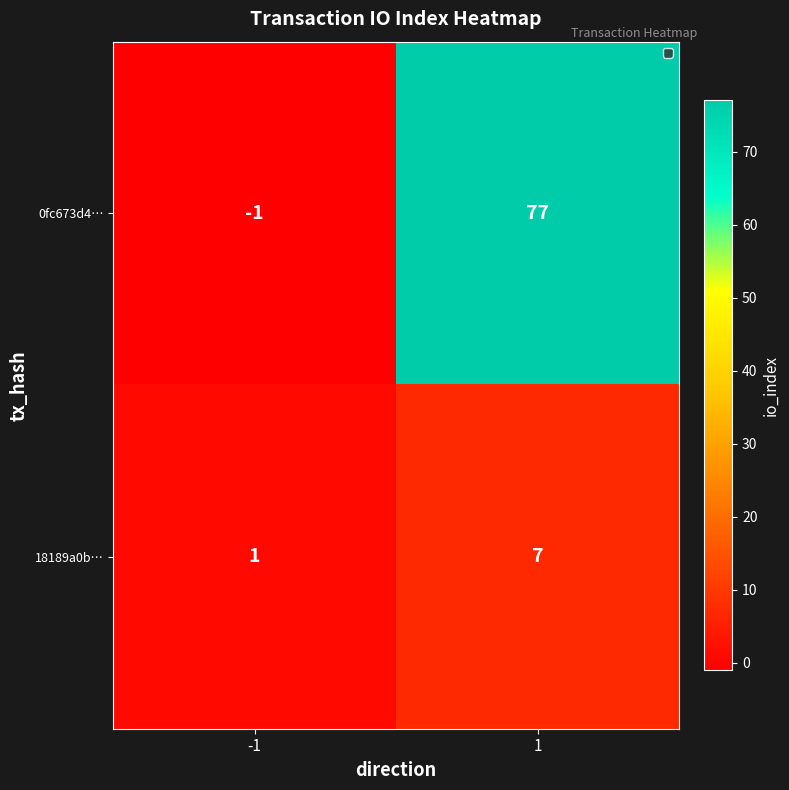

Count the number of categories in the chart.

2